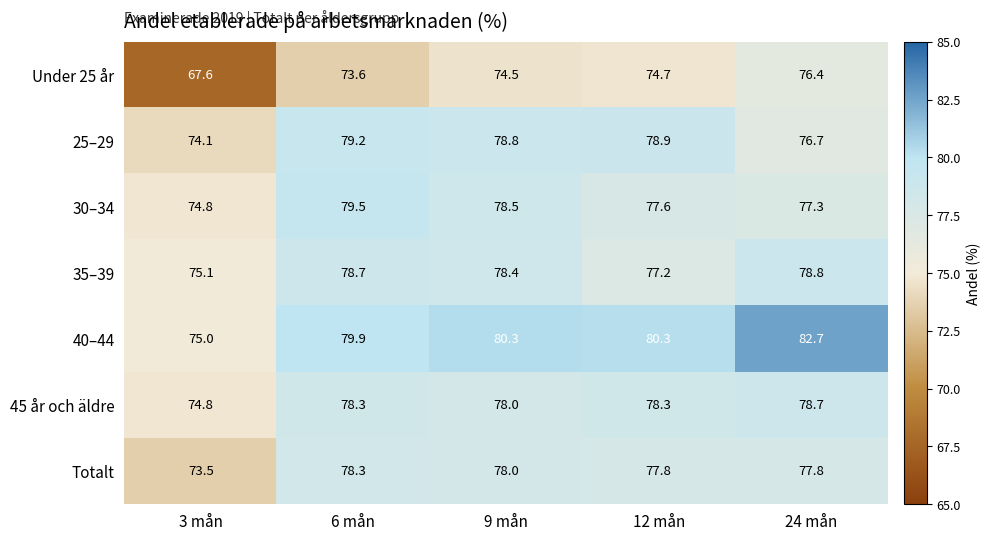

Which series has the largest total across all categories?

40–44